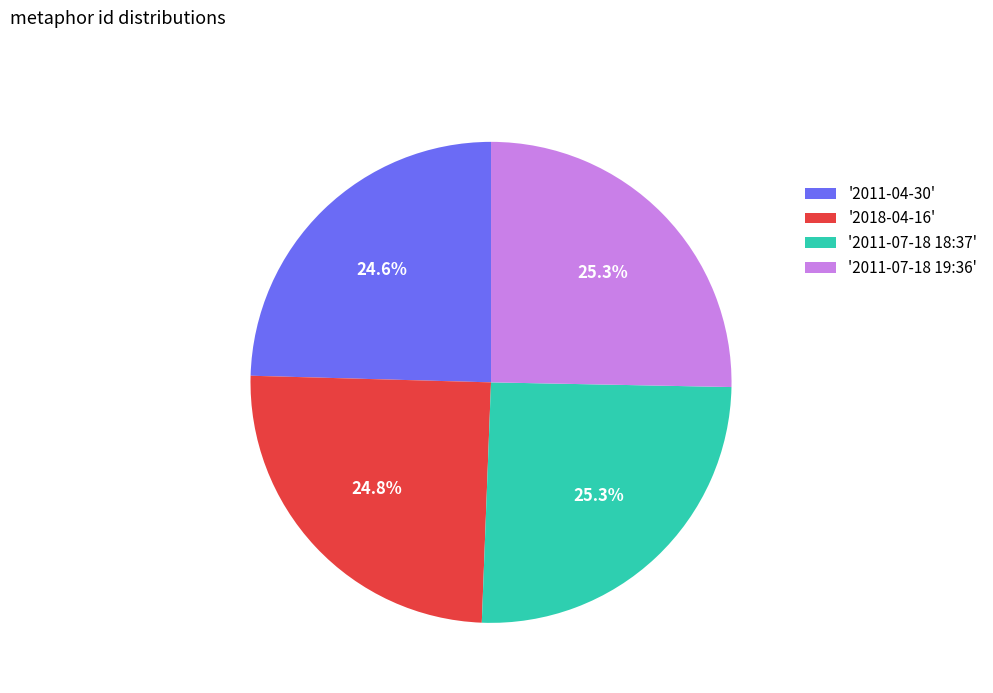

Approximately how many times larger is the value at '2011-04-30' compared to '2011-07-18 18:37'?

1.0